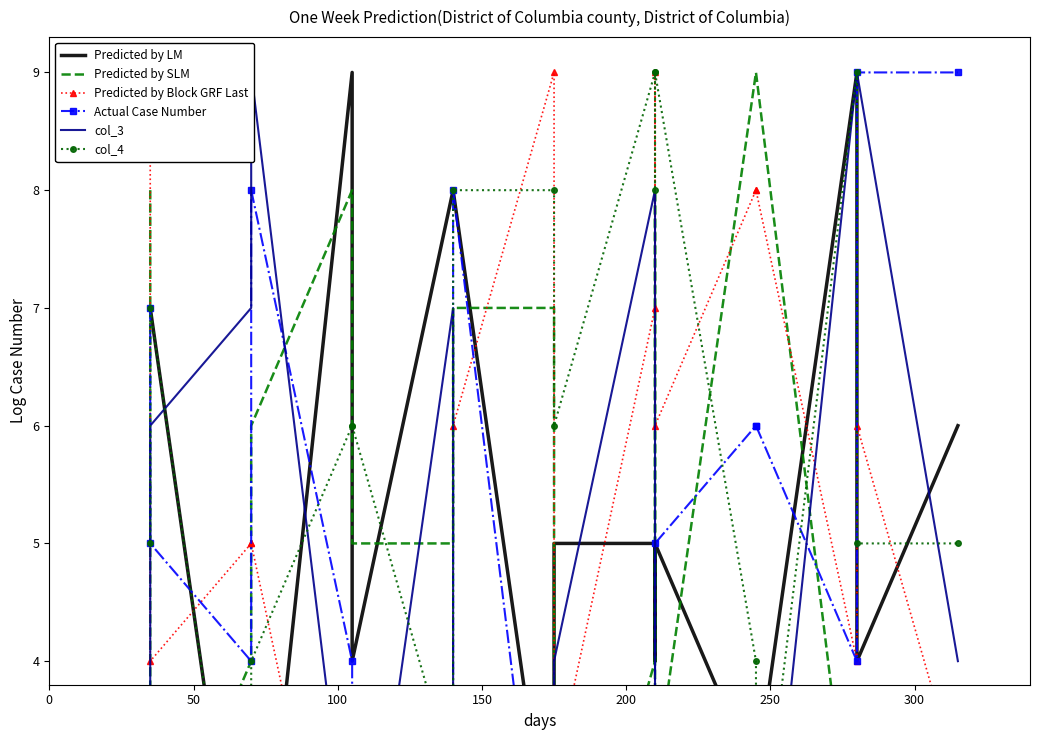

Reading right to left, extract all data points from this chart.

Predicted by LM: 6	4	9	3	3	5	4	5	5	2	8	8	4	9	1	1	7	7
Predicted by SLM: 1	3	2	9	9	3	8	4	1	7	7	5	5	8	6	4	2	8
Predicted by Block GRF Last: 3	6	4	8	8	6	9	7	3	9	6	2	1	1	5	5	4	9
Actual Case Number: 9	9	4	6	6	5	1	2	2	1	8	3	2	4	8	4	5	7
col_3: 4	9	9	1	2	3	5	8	4	3	2	7	1	2	9	7	6	3
col_4: 5	5	9	2	4	9	8	9	6	8	8	3	6	6	4	1	7	5